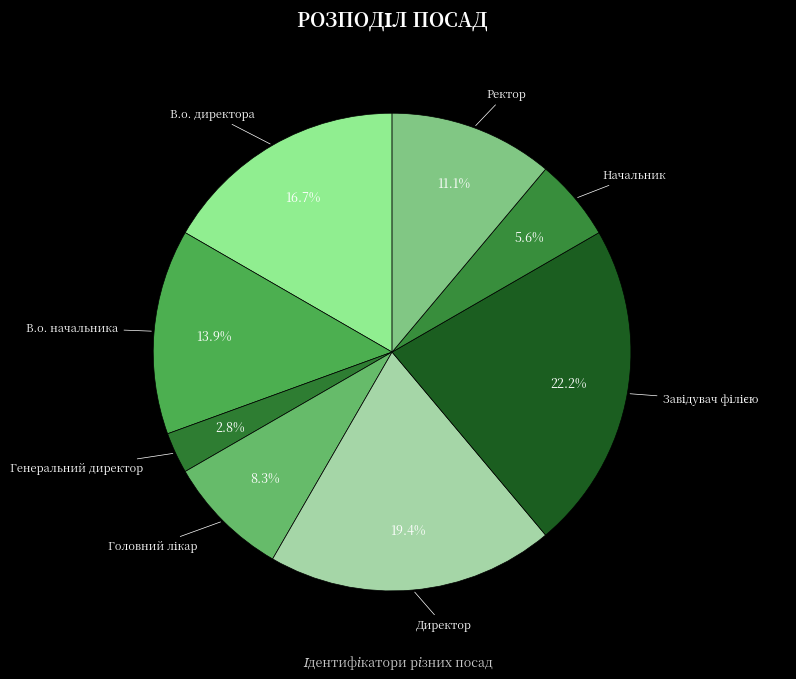

To the nearest percent, what percentage of the pie is В.о. начальника?

14%